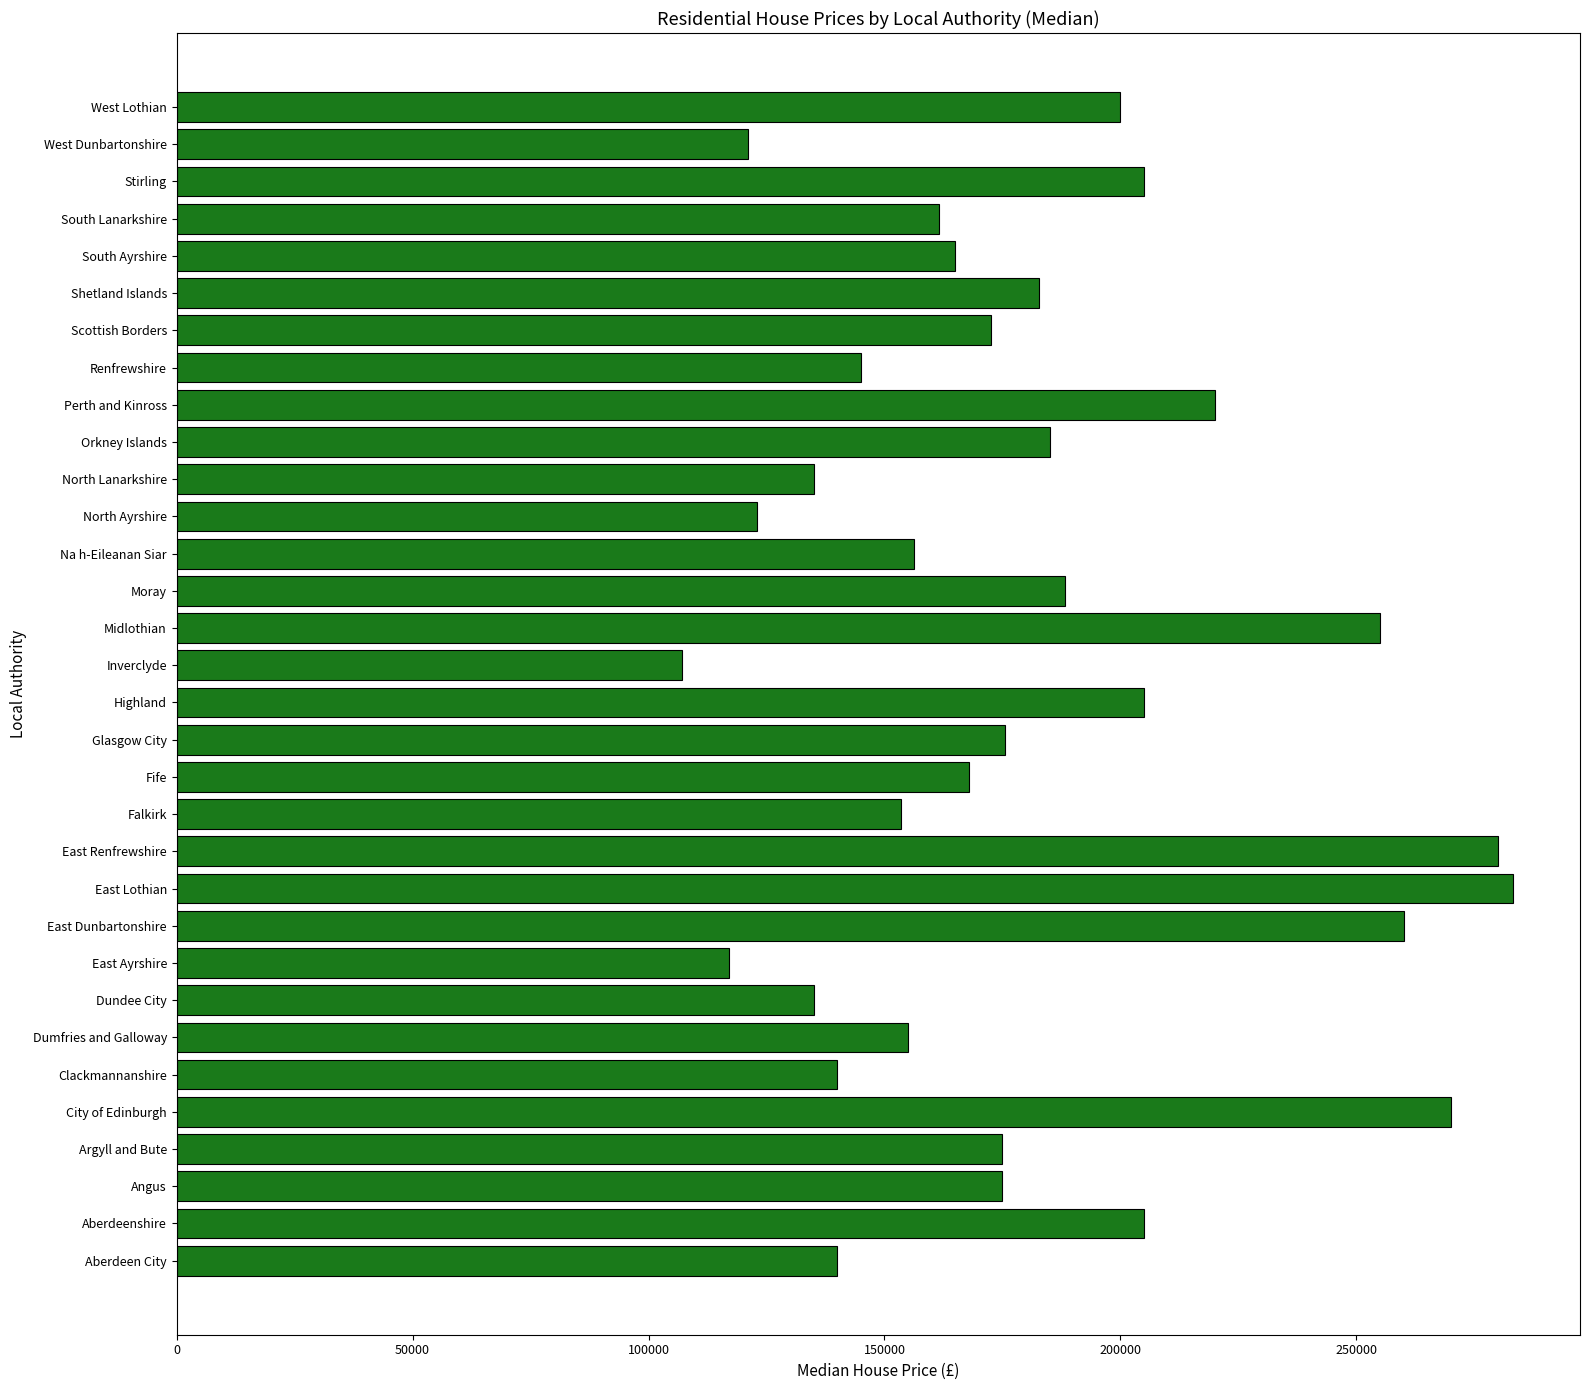

Is it true that the value at South Lanarkshire is 161500.0?

True